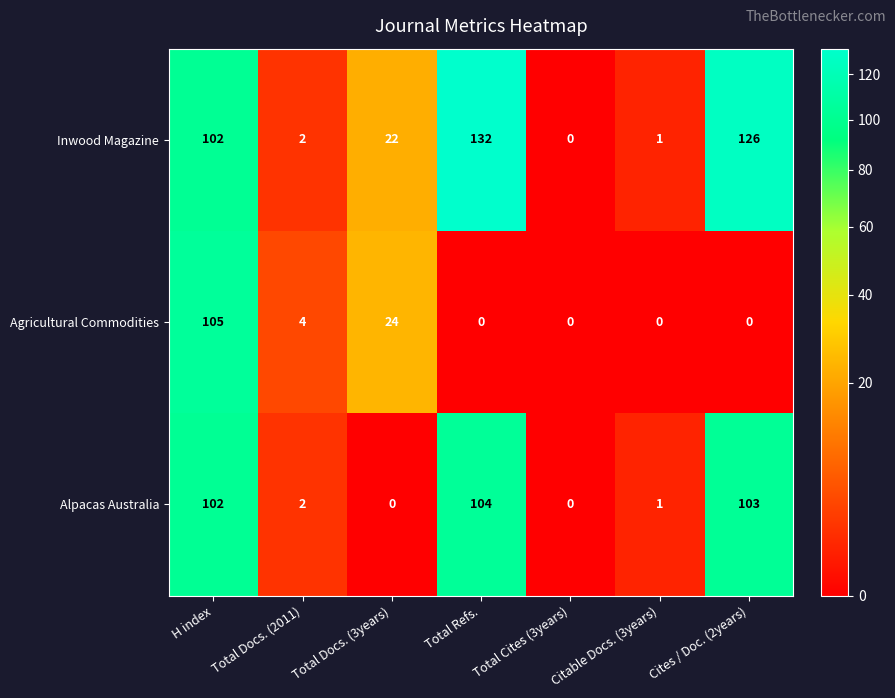

Which series has the largest total across all categories?

Inwood Magazine